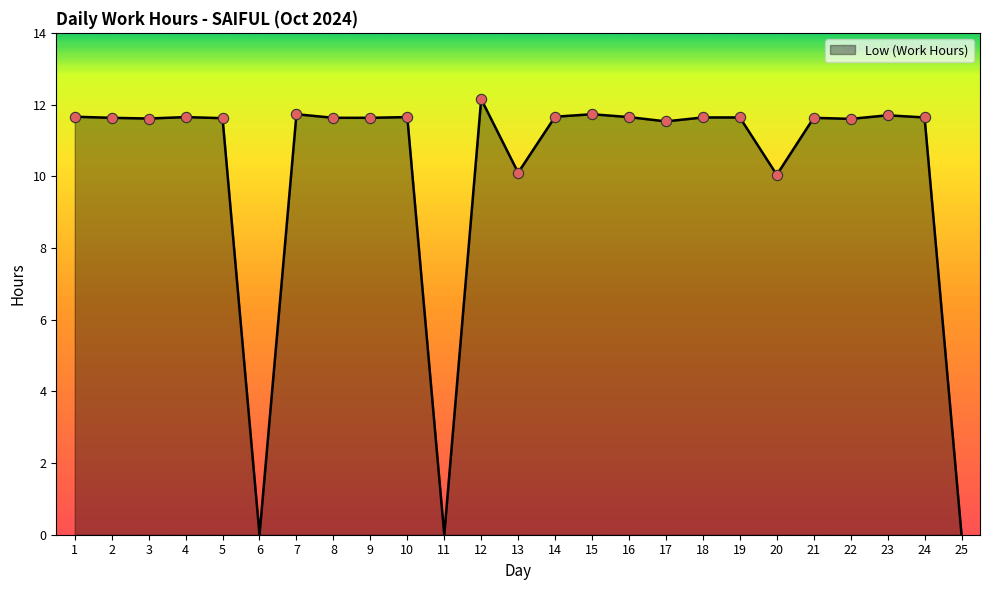

Approximately how many times larger is the value at 12 compared to 24?

1.0